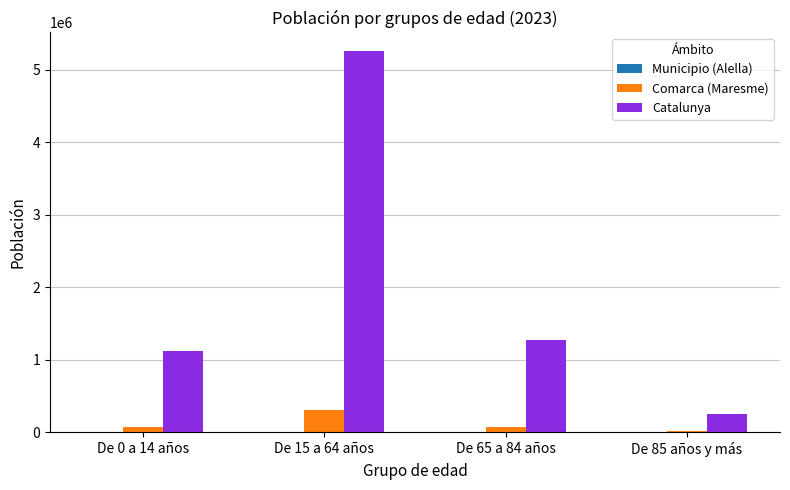

What is the spread (max minus min) of values at De 85 años y más?

256153